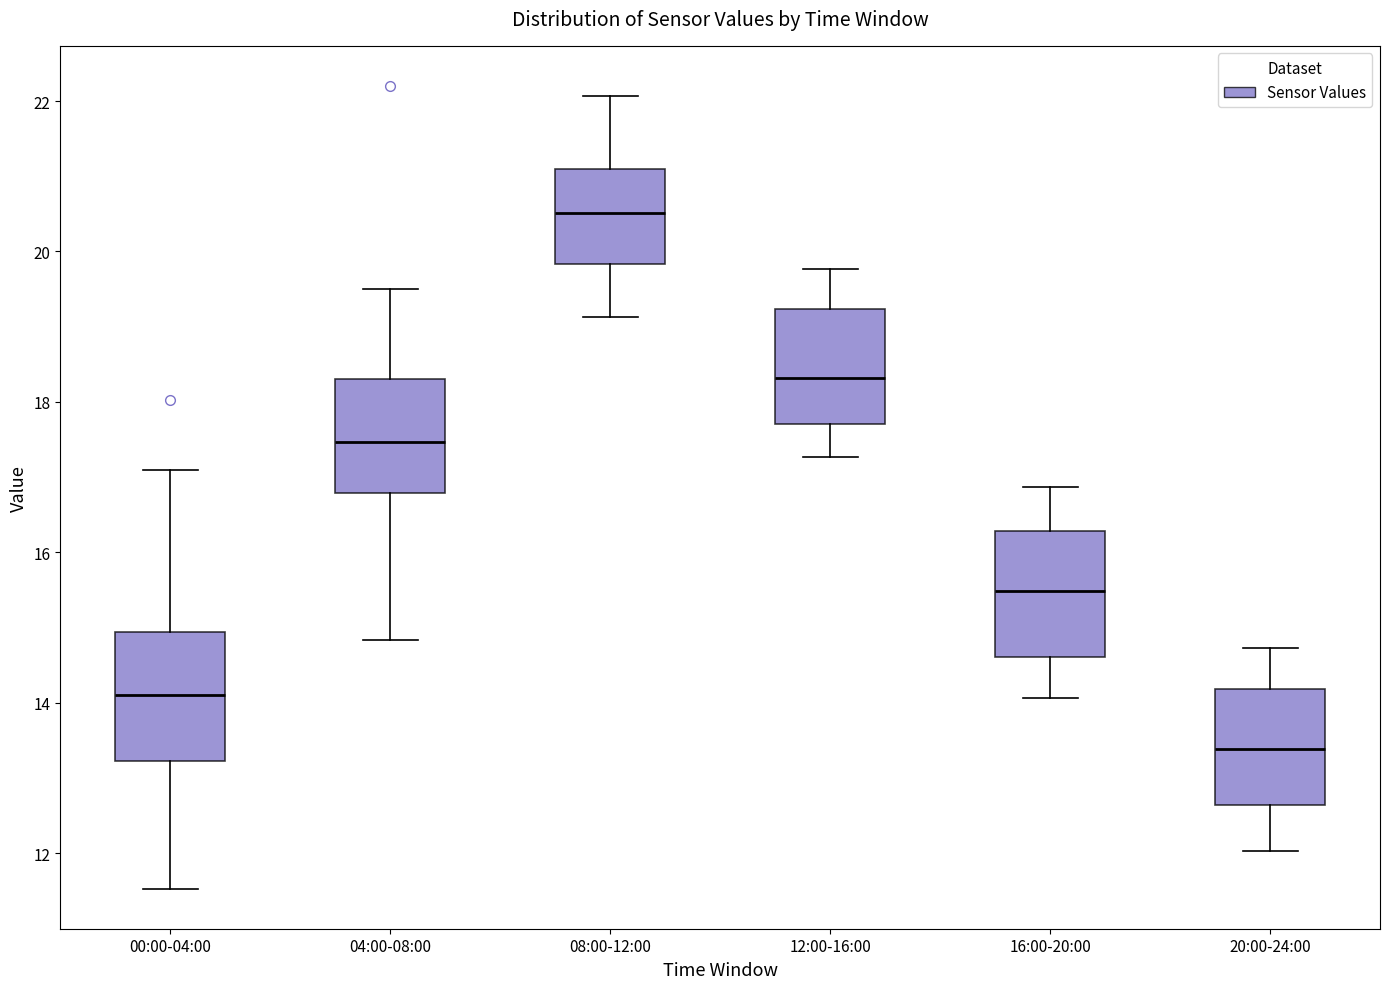

Reading left to right, read every box against the y-axis: the position of its median line, the range the box covers, and the ends of its whiskers. The values are not printed on the chart, so give them approximately, as read against the axis.

00:00-04:00: median 14.2, box 13.2 to 15.0, whiskers 11.6 to 17.2
04:00-08:00: median 17.4, box 16.8 to 18.4, whiskers 14.8 to 19.6
08:00-12:00: median 20.6, box 19.8 to 21.0, whiskers 19.2 to 22.0
12:00-16:00: median 18.4, box 17.8 to 19.2, whiskers 17.2 to 19.8
16:00-20:00: median 15.4, box 14.6 to 16.2, whiskers 14.0 to 16.8
20:00-24:00: median 13.4, box 12.6 to 14.2, whiskers 12.0 to 14.8